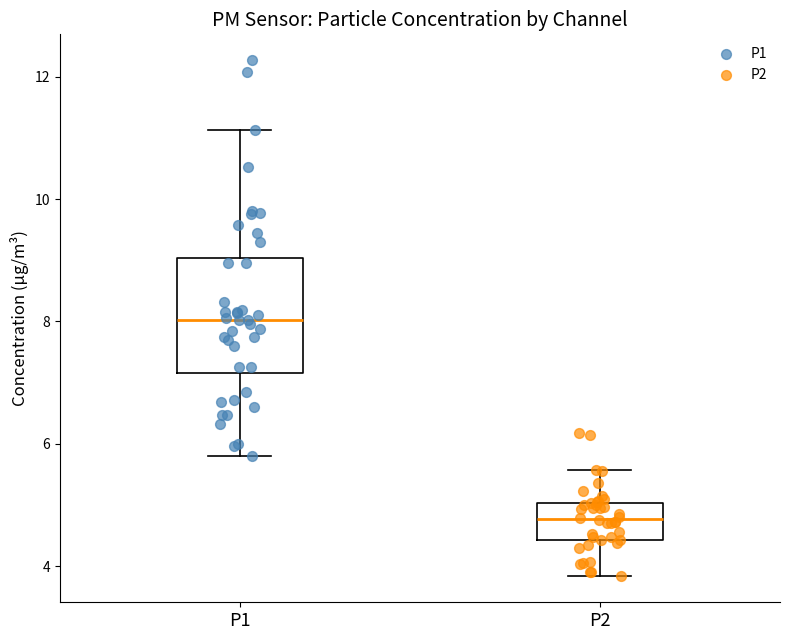

Which box has the highest median line?

P1